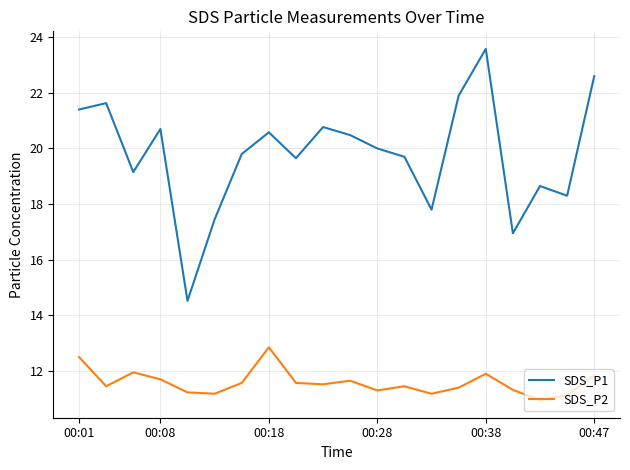

Is this an area chart (filled region under the line)?

No